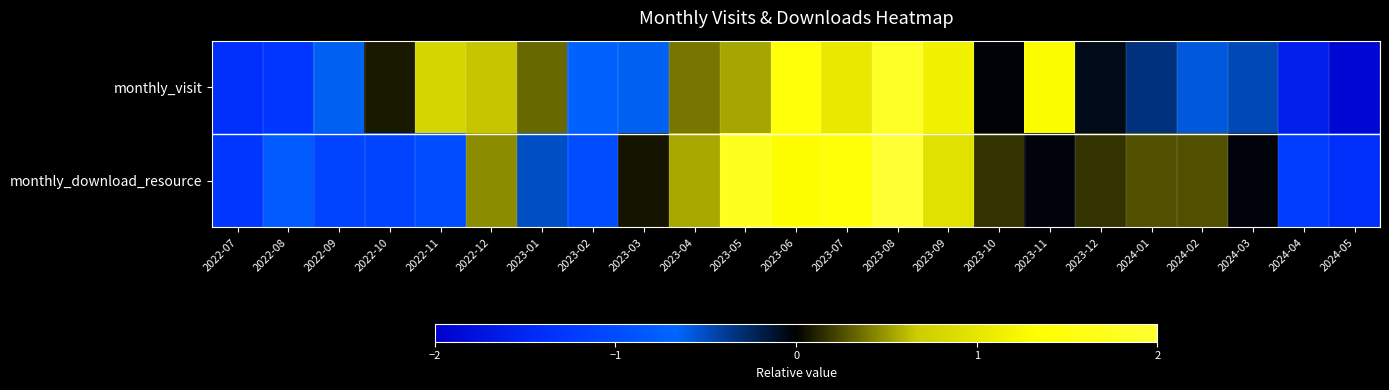

List the series in order of their overall mean, lowest first.

monthly_visit, monthly_download_resource